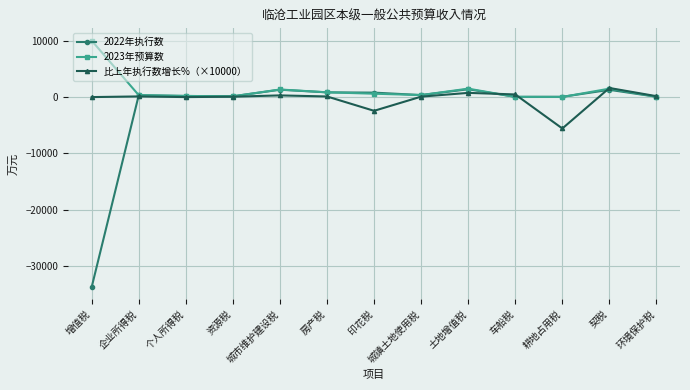

What is the label of the 6th point from the left?

房产税